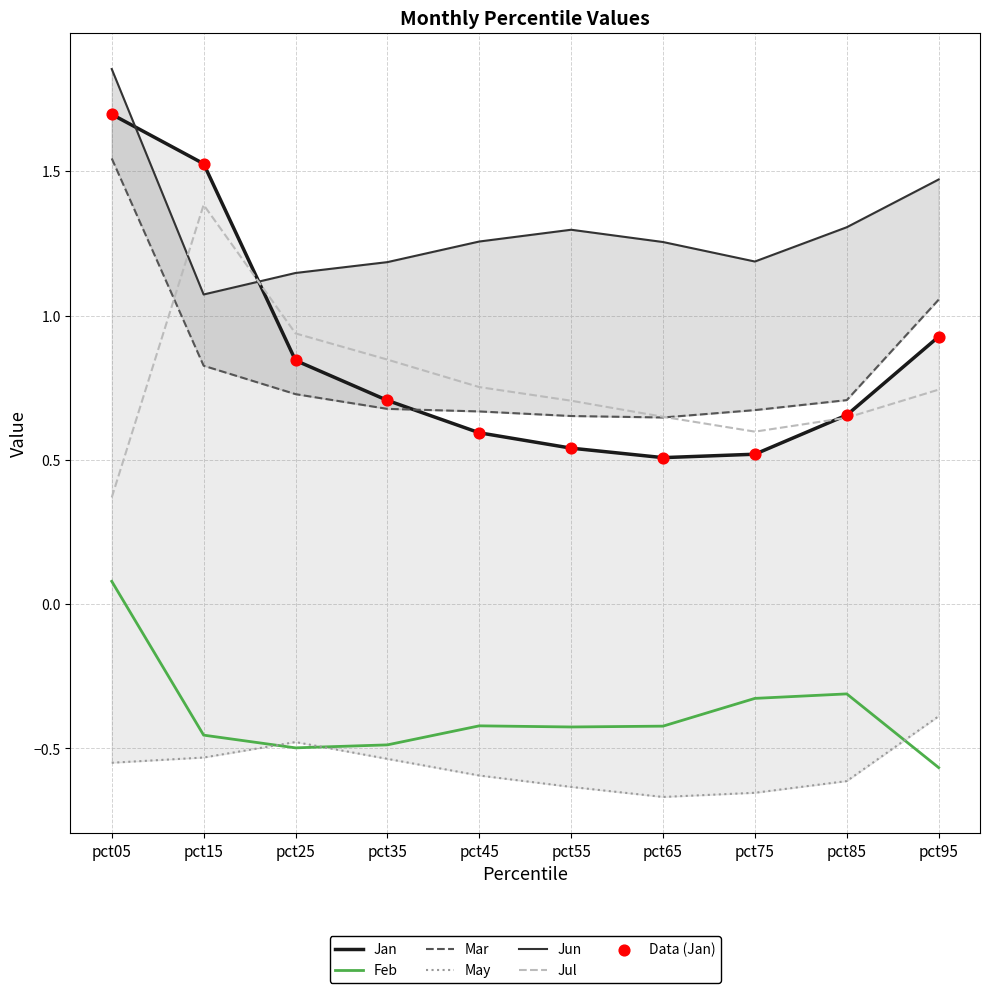

Is the value of Mar at pct65 greater than the value of Feb at pct75?

Yes